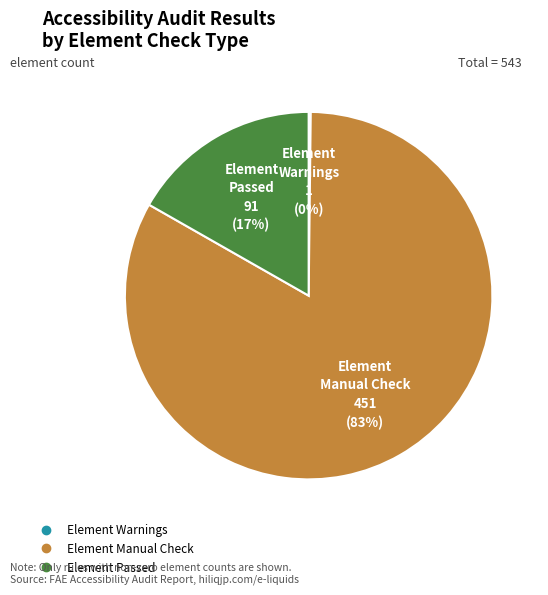

To the nearest percent, what is the difference between the largest and smallest slice percentages?

83%